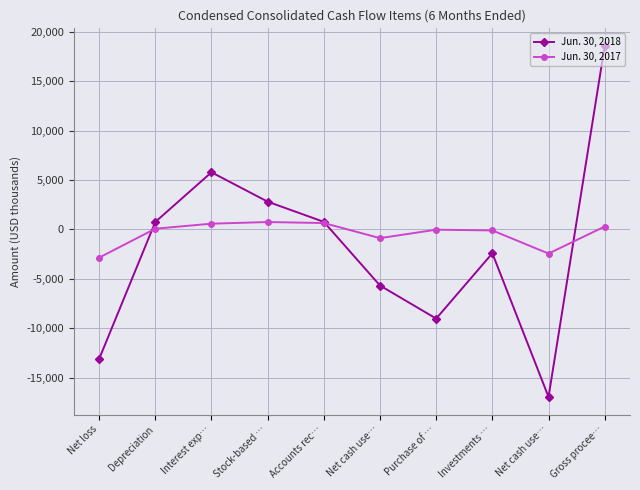

How many lines are shown in the chart?

2